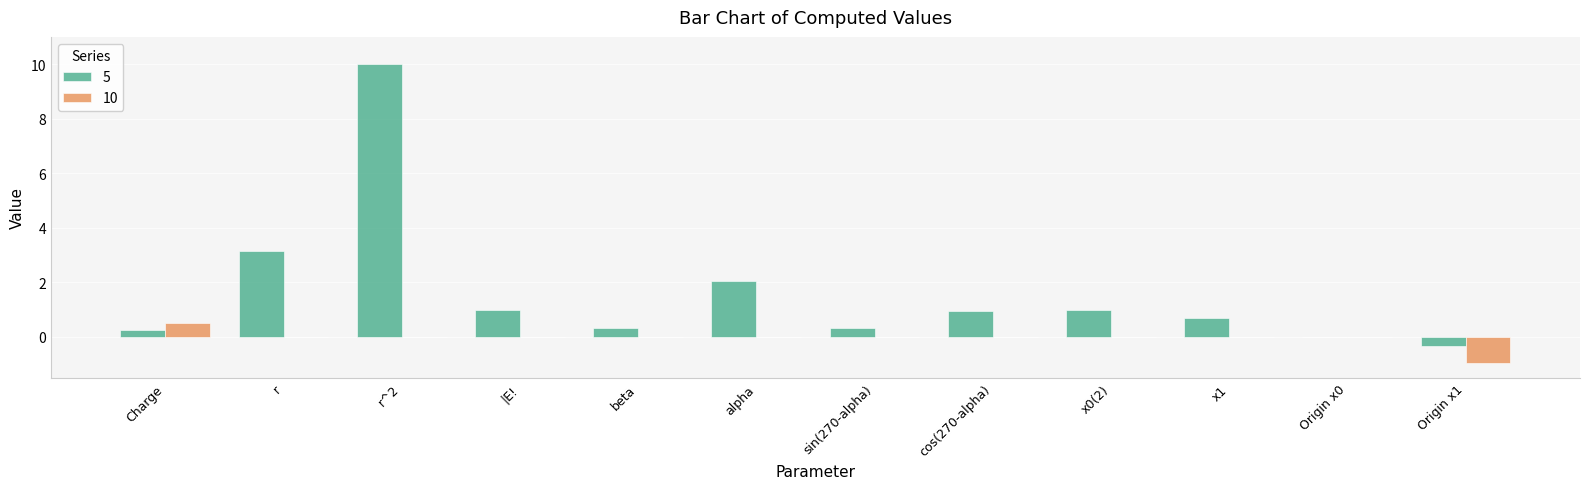

What is the maximum value shown in the chart?

10.0